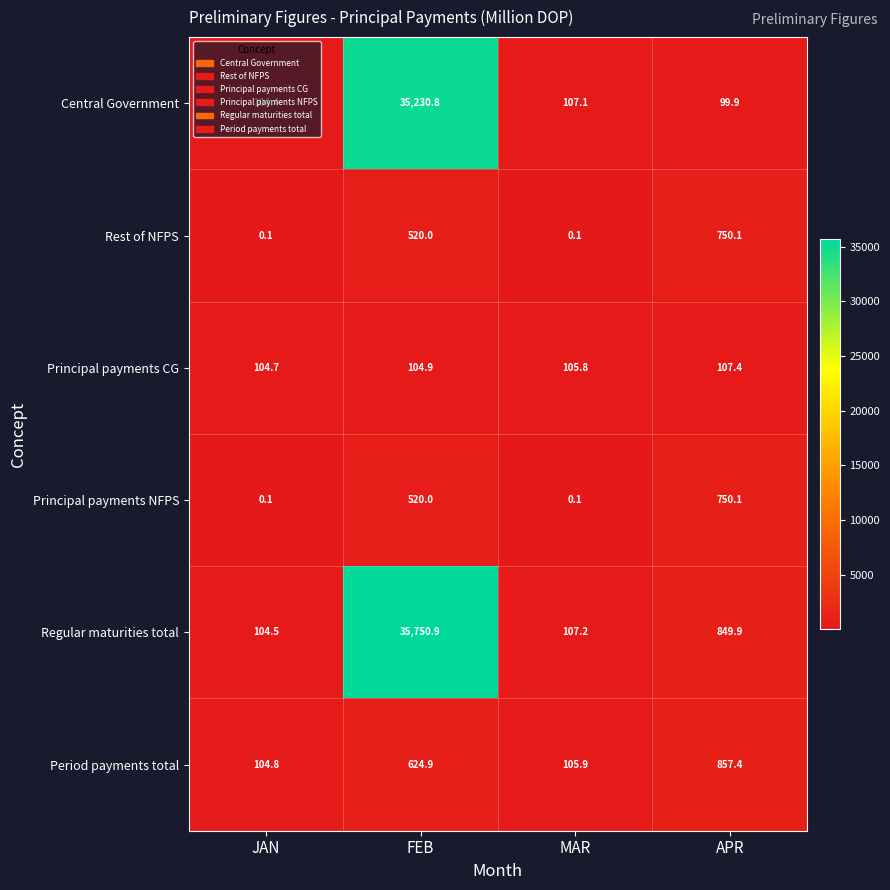

What is the difference between the Rest of NFPS values at MAR and APR?

750.0